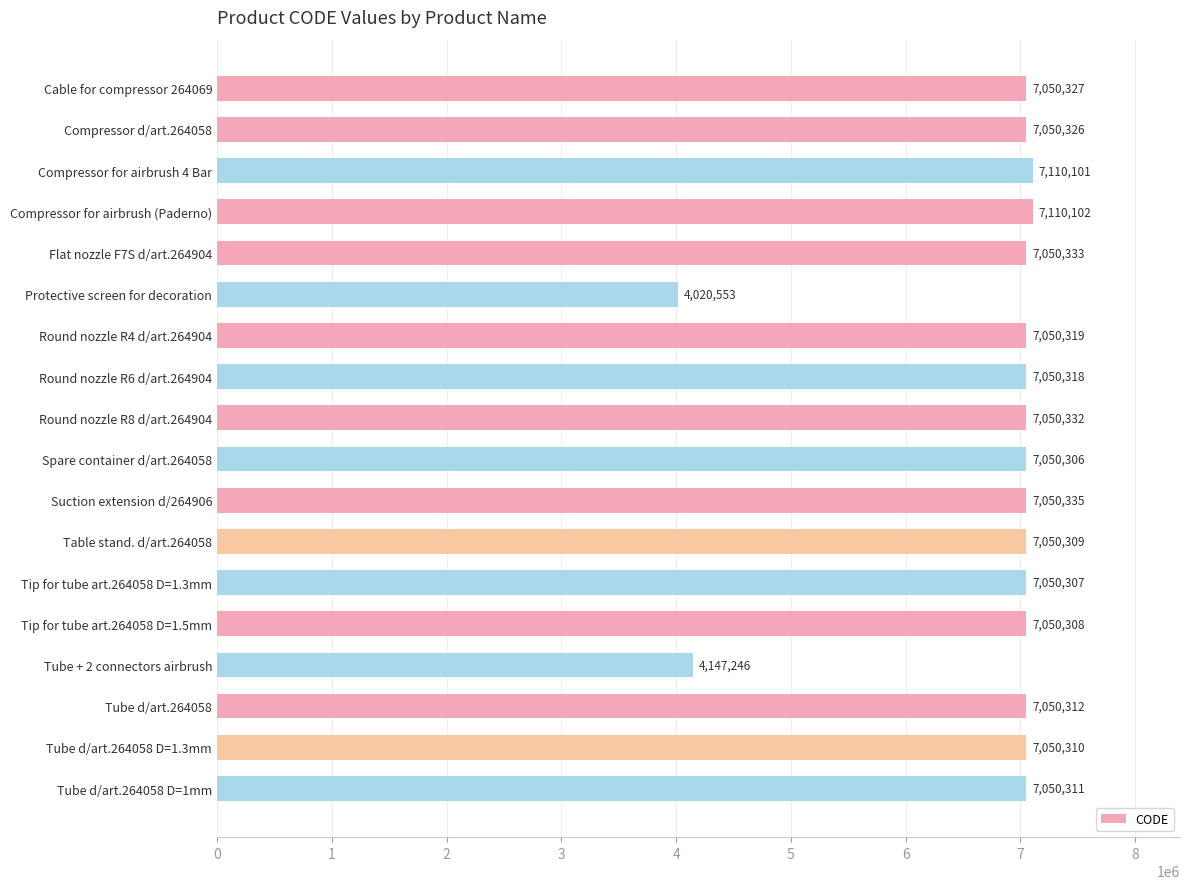

The chart shows a value of 10347473 at Compressor d/art.264058. True or false?

False